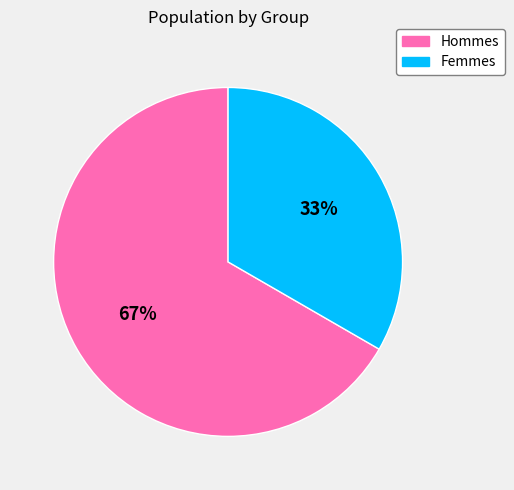

To the nearest percent, what is the average slice percentage?

50%